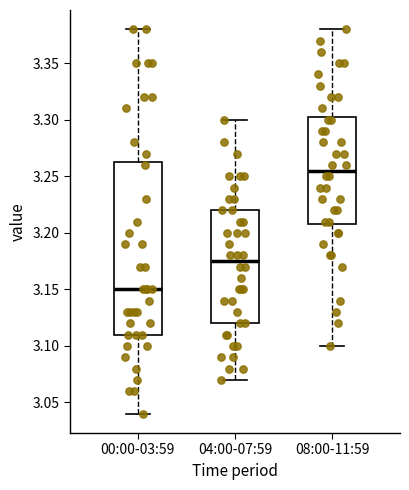

Reading left to right, read every box against the y-axis: the position of its median line, the range the box covers, and the ends of its whiskers. The values are not printed on the chart, so give them approximately, as read against the axis.

00:00-03:59: median 3.150, box 3.110 to 3.265, whiskers 3.040 to 3.380
04:00-07:59: median 3.175, box 3.120 to 3.220, whiskers 3.070 to 3.300
08:00-11:59: median 3.255, box 3.210 to 3.305, whiskers 3.100 to 3.380